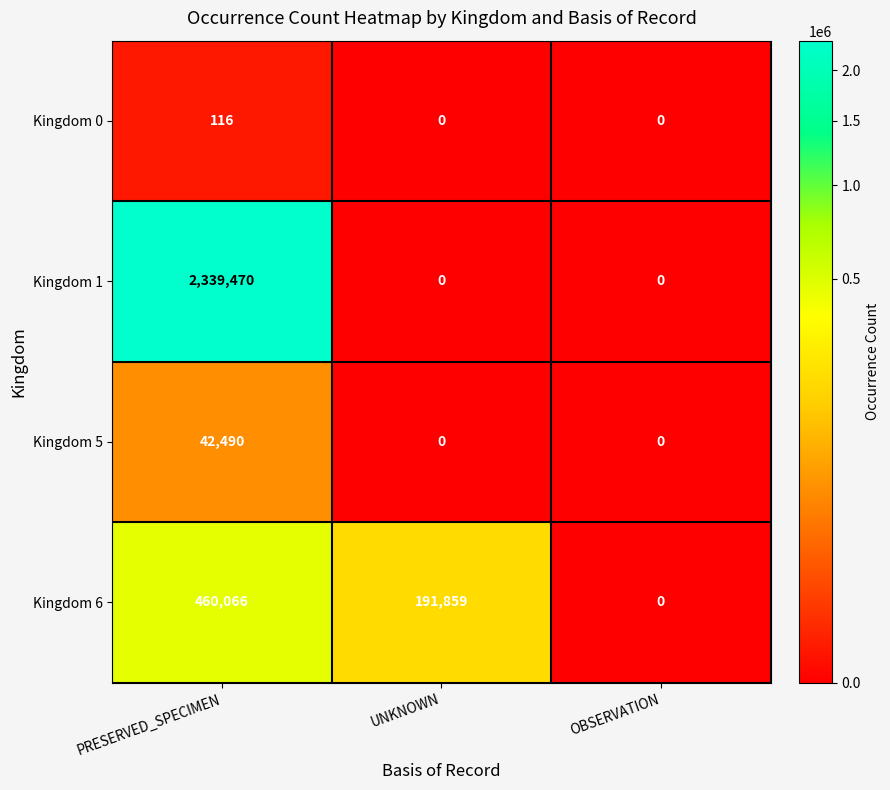

What is the difference between the maximum and minimum values in the Kingdom 0 series?

116